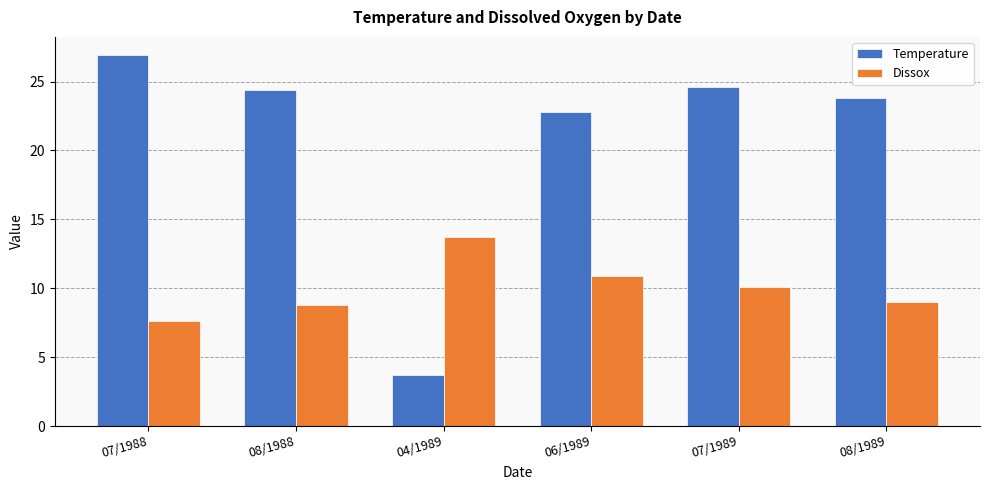

Which series has the largest range (max minus min)?

Temperature